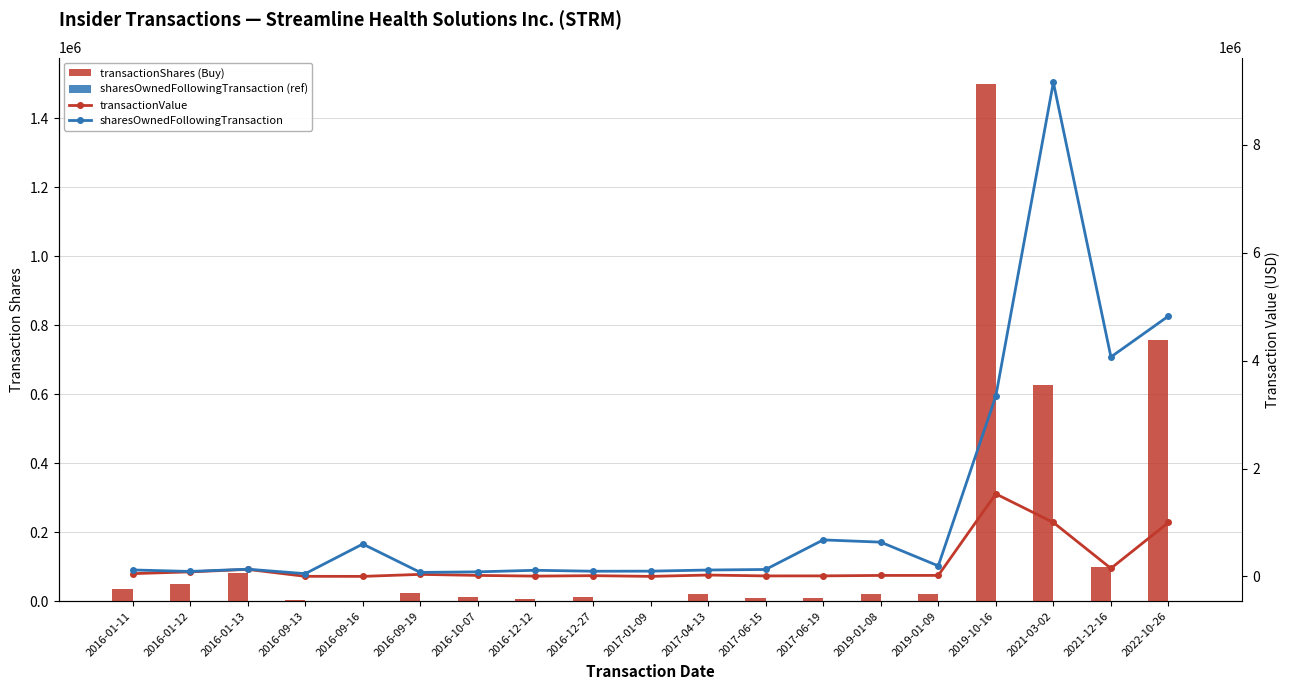

The value of sharesOwnedFollowingTransaction (ref) at 2021-12-16 is 0. True or false?

True